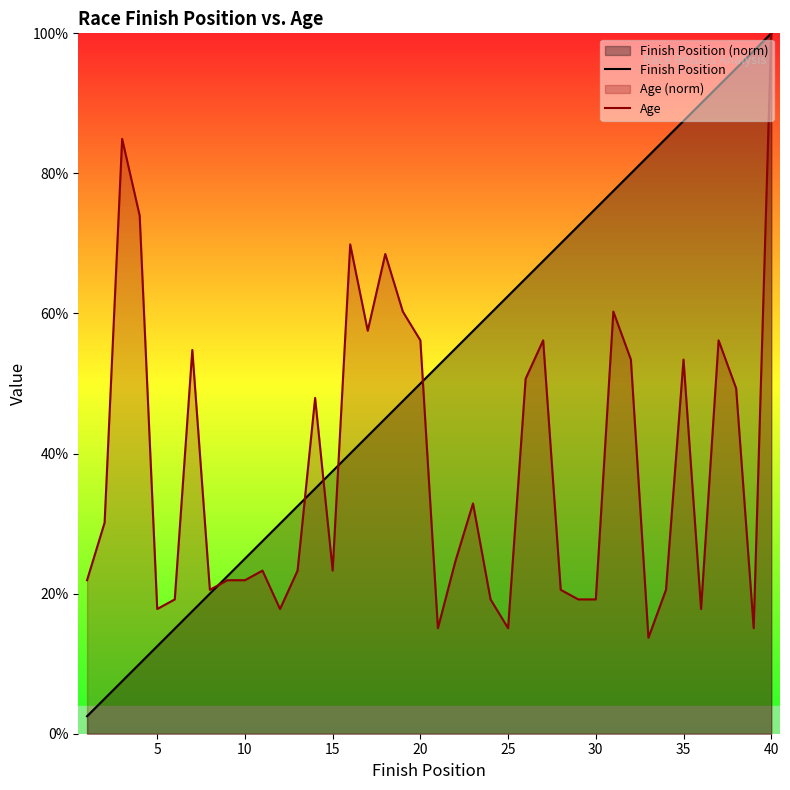

The Finish Position series shows 17.1 at 5. True or false?

False